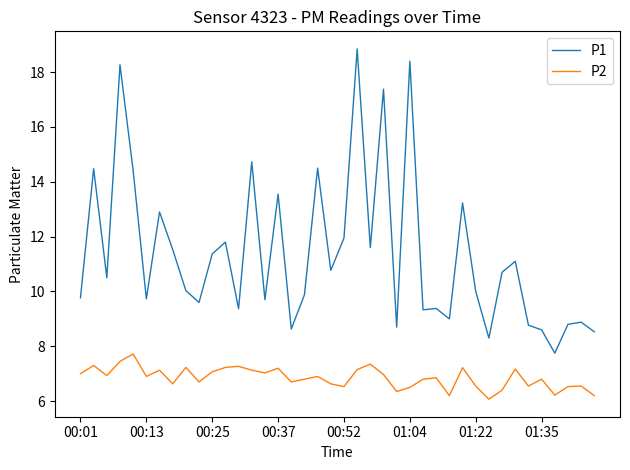

Rank the series by their maximum value, from lowest to highest.

P2, P1